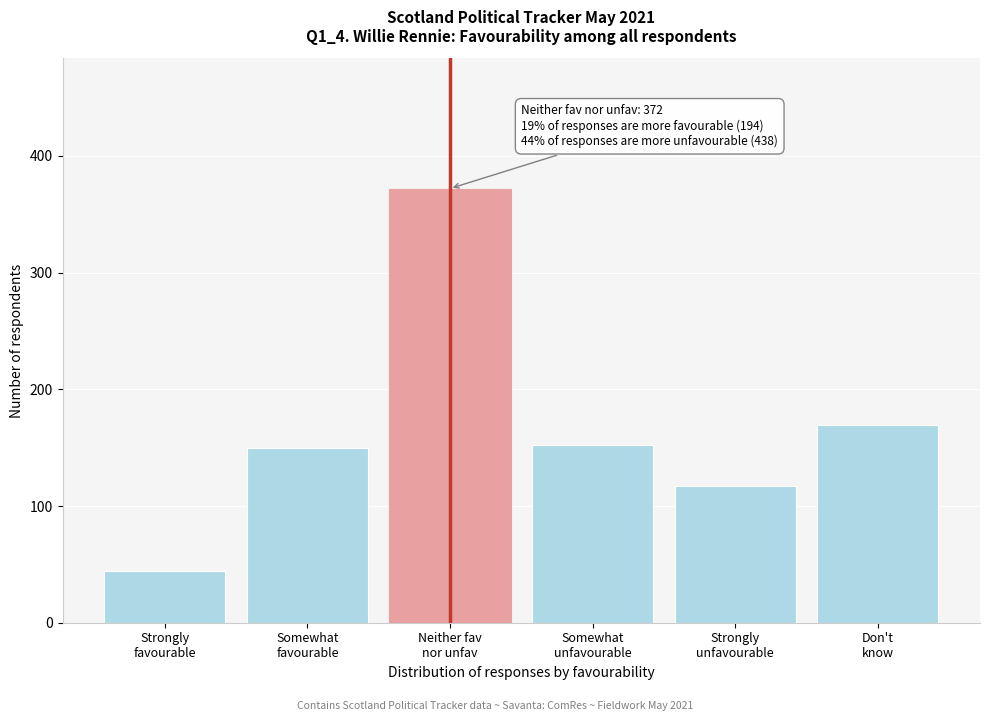

Reading left to right, list all the values displayed in this chart.

44	150	372	152	117	169